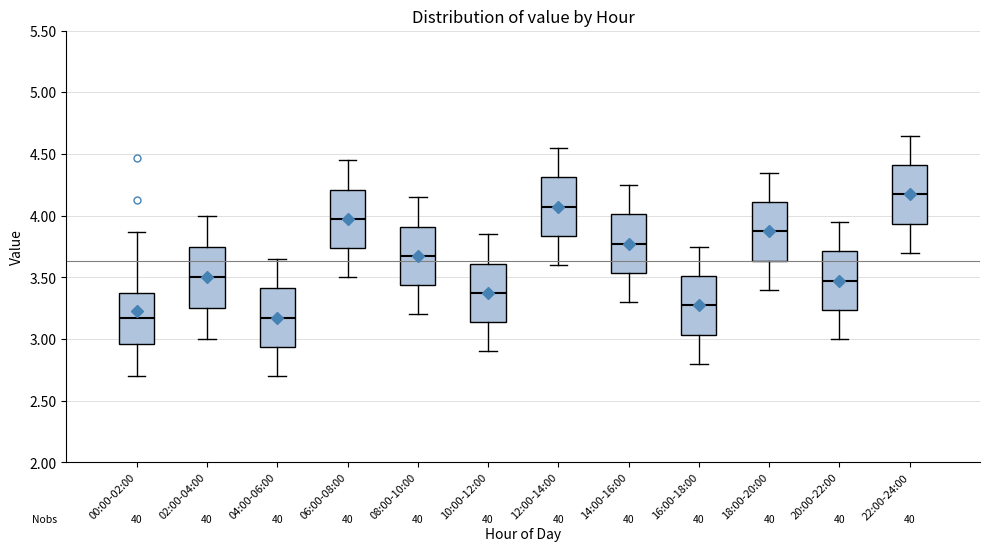

Which box's median line is the highest?

22:00-24:00